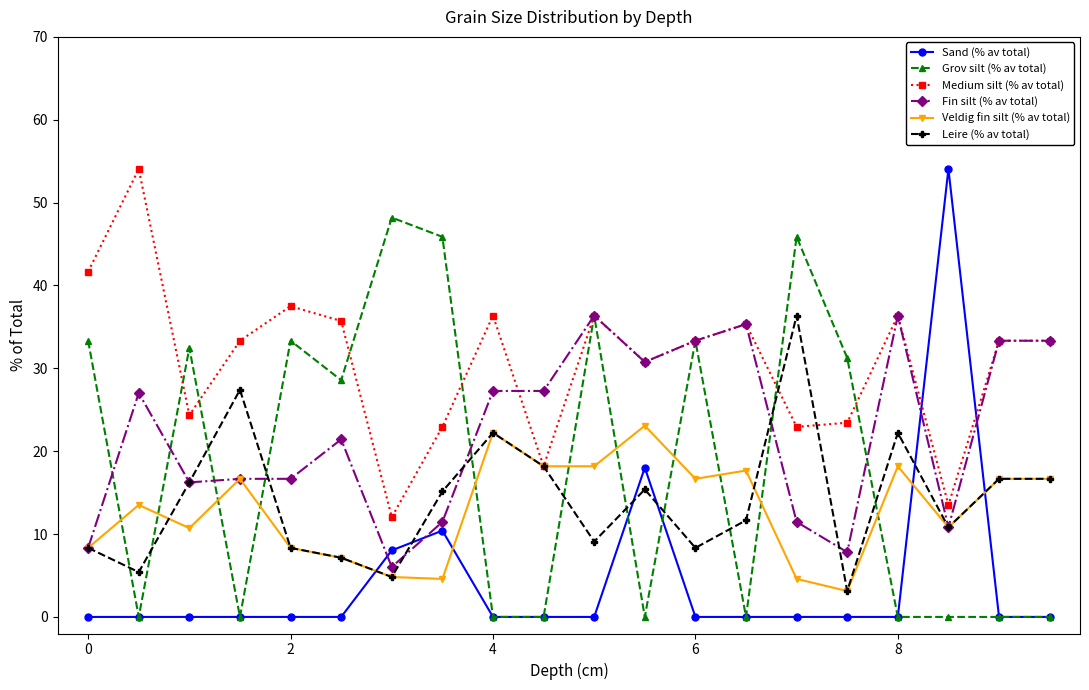

After their last crossing, which series has the higher values: Veldig fin silt (% av total) or Grov silt (% av total)?

Veldig fin silt (% av total)